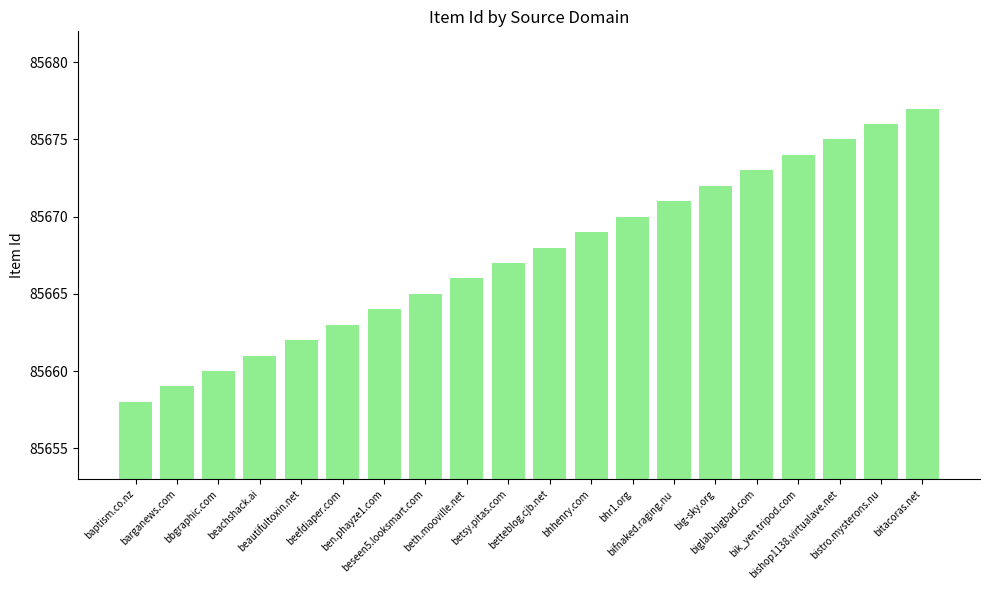

What position from the left is betsy.pitas.com?

10